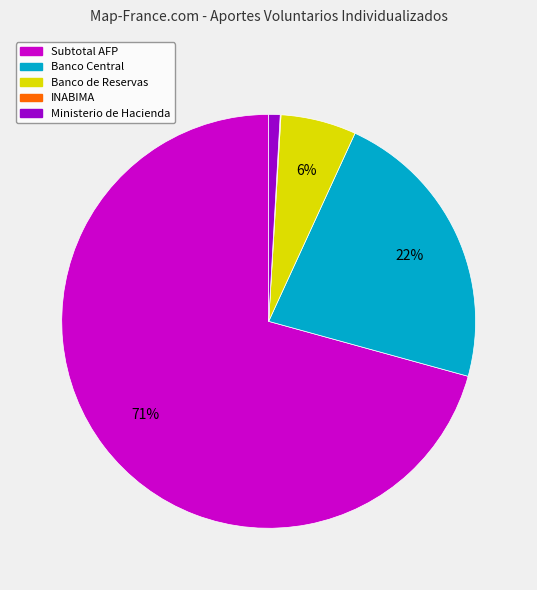

Combined, do Banco Central and Banco de Reservas account for over 50%?

No